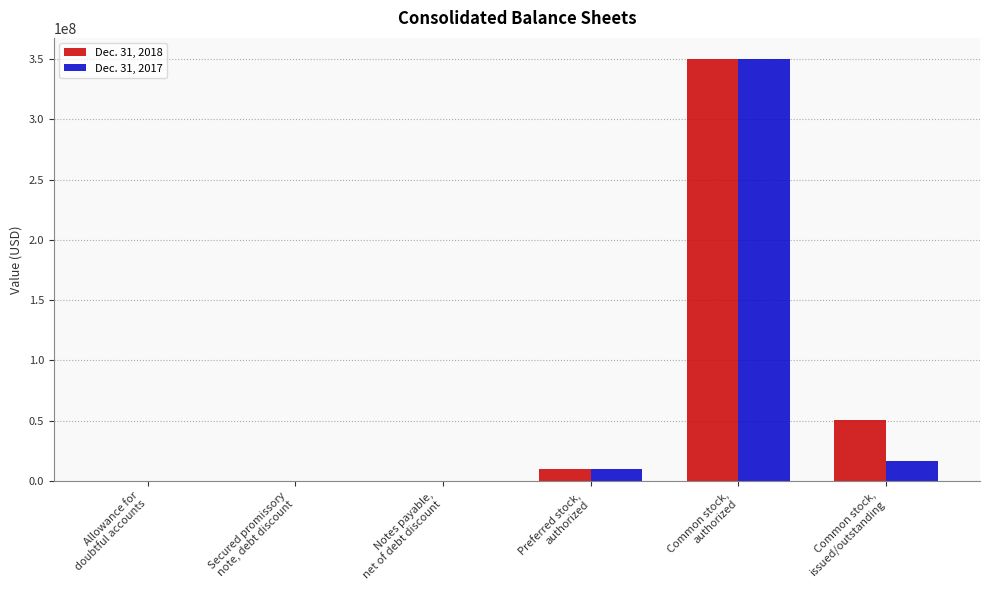

What is the sum of the Dec. 31, 2017 values at Notes payable,
net of debt discount and Secured promissory
note, debt discount?

162659